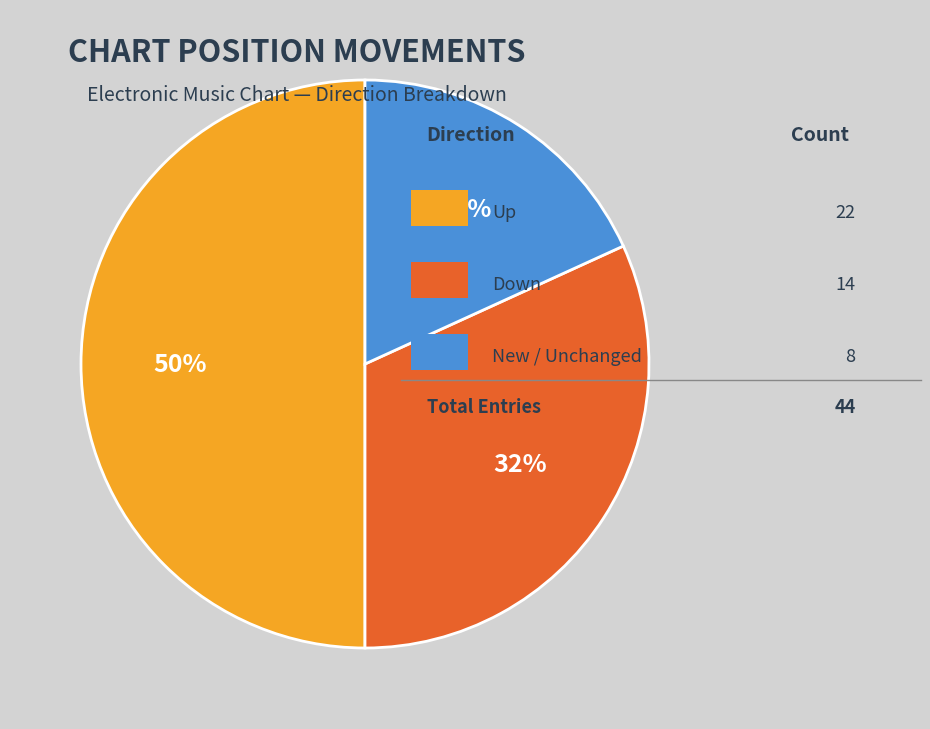

To the nearest percent, what is the difference between the largest and smallest slice percentages?

32%